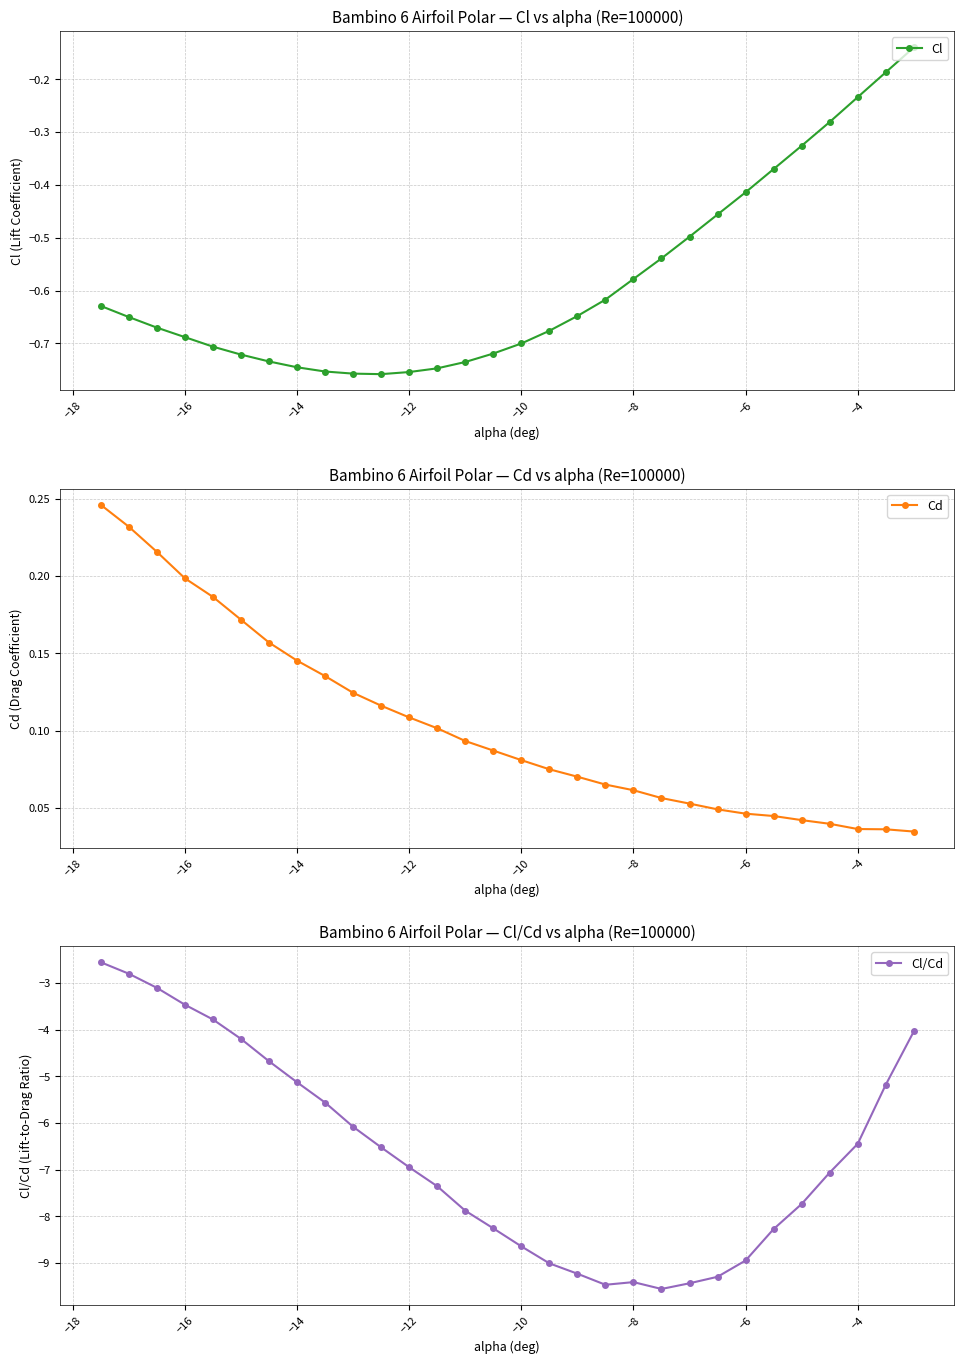

The value of Cl at −14 is -0.2. True or false?

False